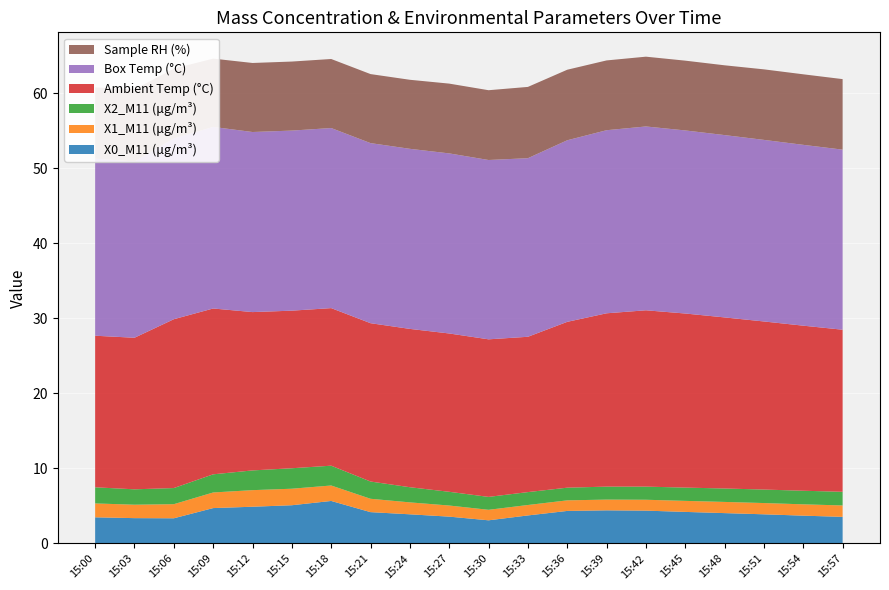

Reading right to left, extract all data points from this chart.

X0_M11 (μg/m³): 3.5	3.7	3.9	4.0	4.2	4.4	4.4	4.3	3.7	3.1	3.6	3.9	4.2	5.7	5.1	4.9	4.7	3.4	3.4	3.5
X1_M11 (μg/m³): 1.5	1.5	1.5	1.5	1.5	1.4	1.4	1.4	1.4	1.4	1.5	1.6	1.8	2.1	2.2	2.2	2.1	1.9	1.8	1.9
X2_M11 (μg/m³): 1.8	1.8	1.8	1.8	1.8	1.8	1.7	1.7	1.7	1.7	1.8	2.0	2.3	2.6	2.7	2.6	2.4	2.1	2.0	2.1
Ambient Temp (°C): 21.6	22.0	22.4	22.8	23.2	23.5	23.1	22.1	20.7	21.0	21.1	21.1	21.1	21.0	21.0	21.1	22.1	22.5	20.2	20.2
Box Temp (°C): 24.0	24.1	24.2	24.3	24.4	24.5	24.4	24.2	23.8	23.9	24.0	24.0	24.0	24.0	24.0	24.0	24.2	24.1	23.5	23.6
Sample RH (%): 9.4	9.4	9.4	9.3	9.3	9.3	9.3	9.4	9.5	9.3	9.3	9.2	9.2	9.2	9.2	9.2	9.1	9.3	9.6	9.5